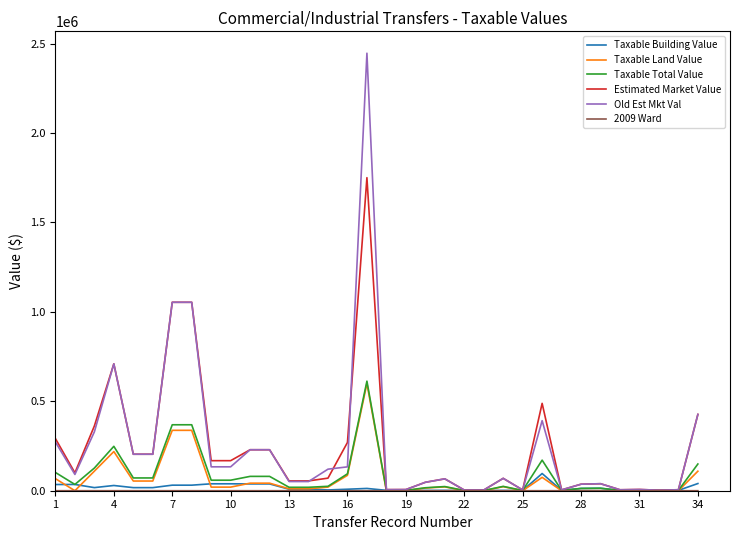

What is the highest value of the Taxable Land Value series?

599725